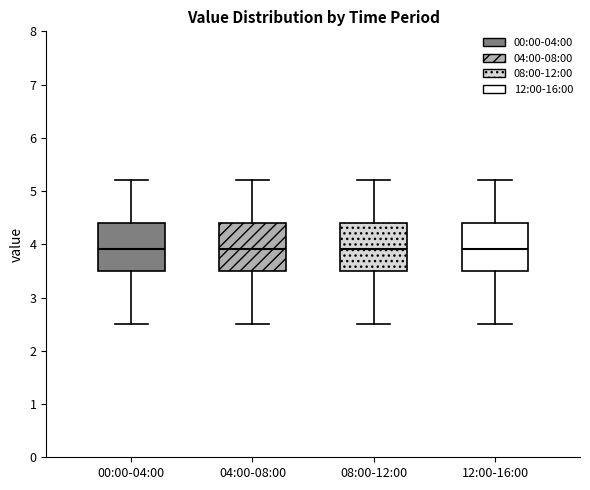

Reading left to right, read every box against the y-axis: the position of its median line, the range the box covers, and the ends of its whiskers. The values are not printed on the chart, so give them approximately, as read against the axis.

00:00-04:00: median 3.9, box 3.5 to 4.4, whiskers 2.5 to 5.2
04:00-08:00: median 3.9, box 3.5 to 4.4, whiskers 2.5 to 5.2
08:00-12:00: median 3.9, box 3.5 to 4.4, whiskers 2.5 to 5.2
12:00-16:00: median 3.9, box 3.5 to 4.4, whiskers 2.5 to 5.2